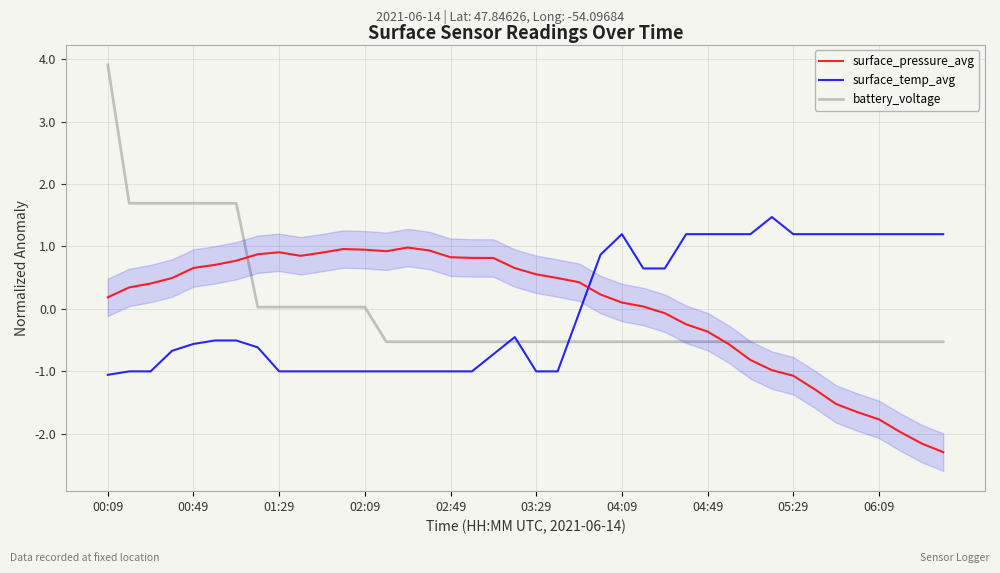

Which has a higher value, 19 or 39?

19